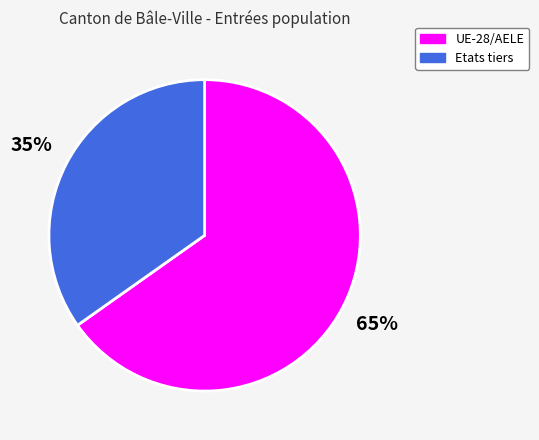

Is the sum of UE-28/AELE and Etats tiers greater than half?

Yes